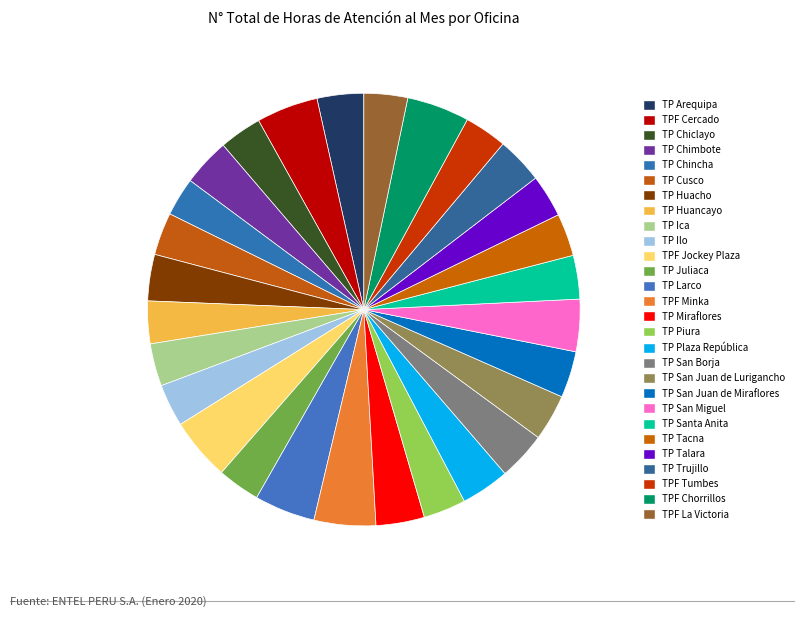

Which slice is the largest?

TPF Jockey Plaza